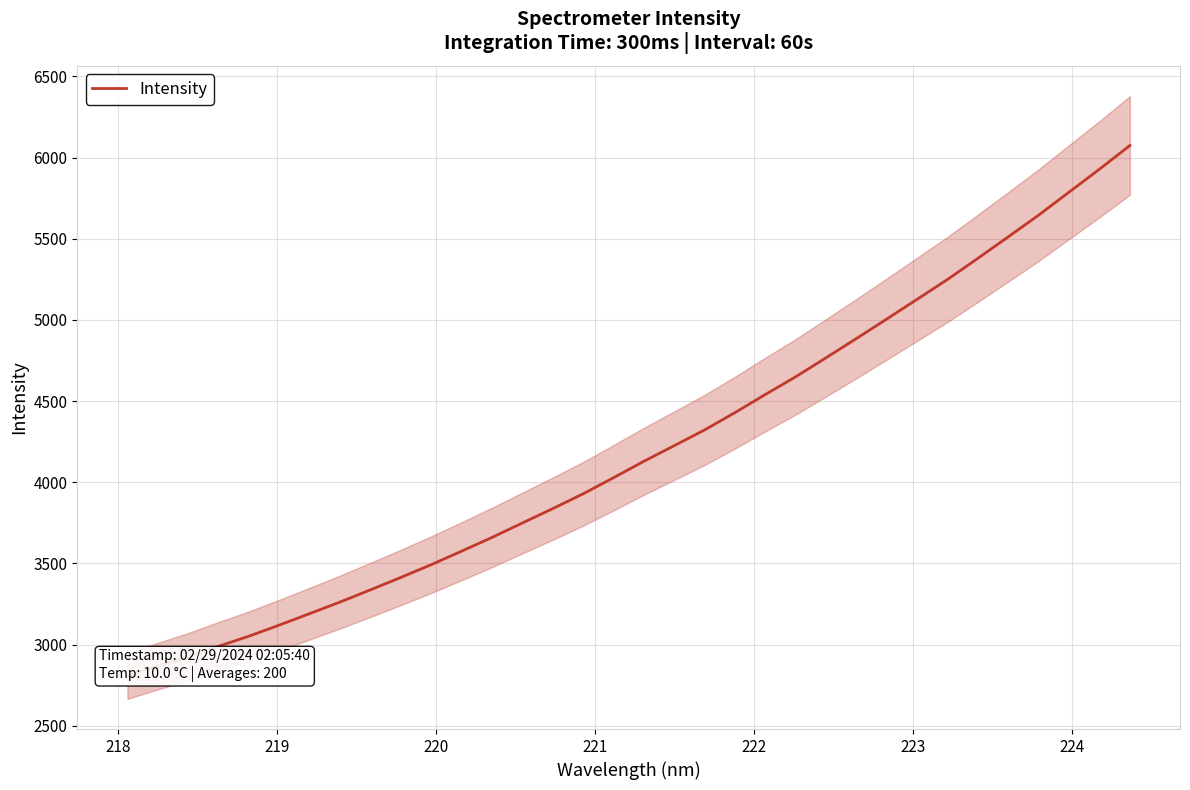

Is this an area chart (filled region under the line)?

No